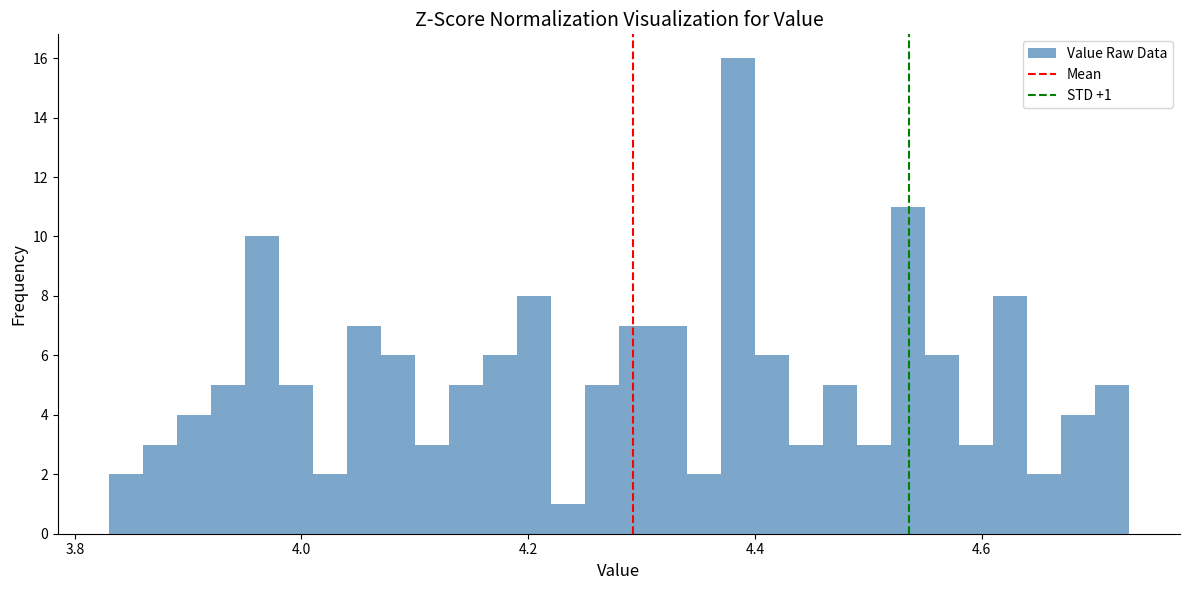

Around what value on the x-axis is the tallest bar? Give the approximate position of its centre, as read against the axis.

4.38